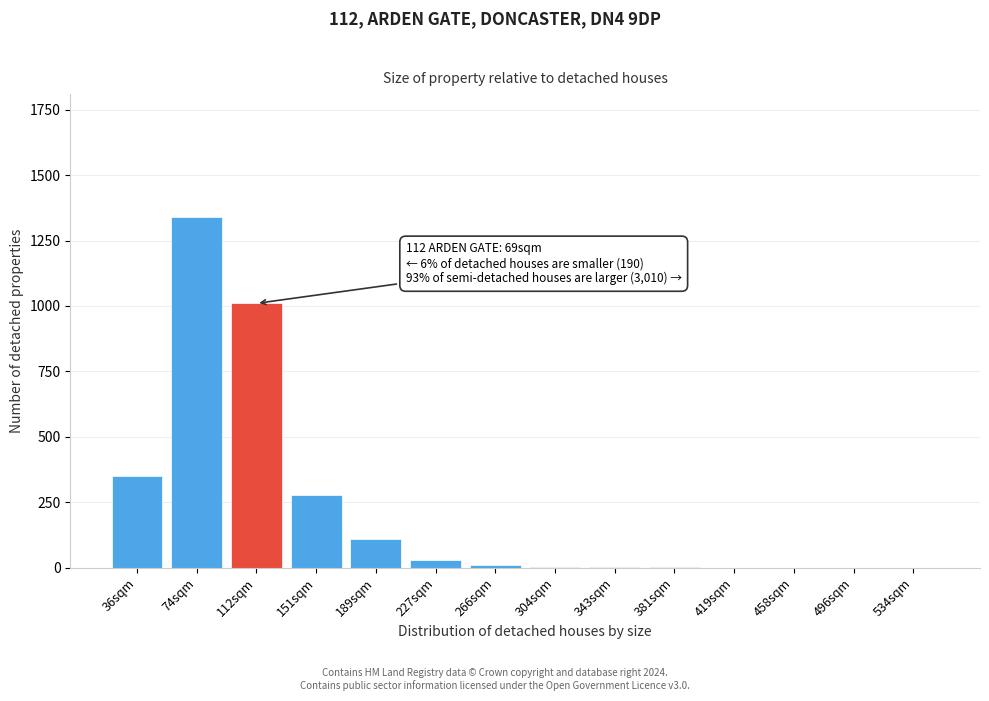

What is the greatest value displayed?

1340